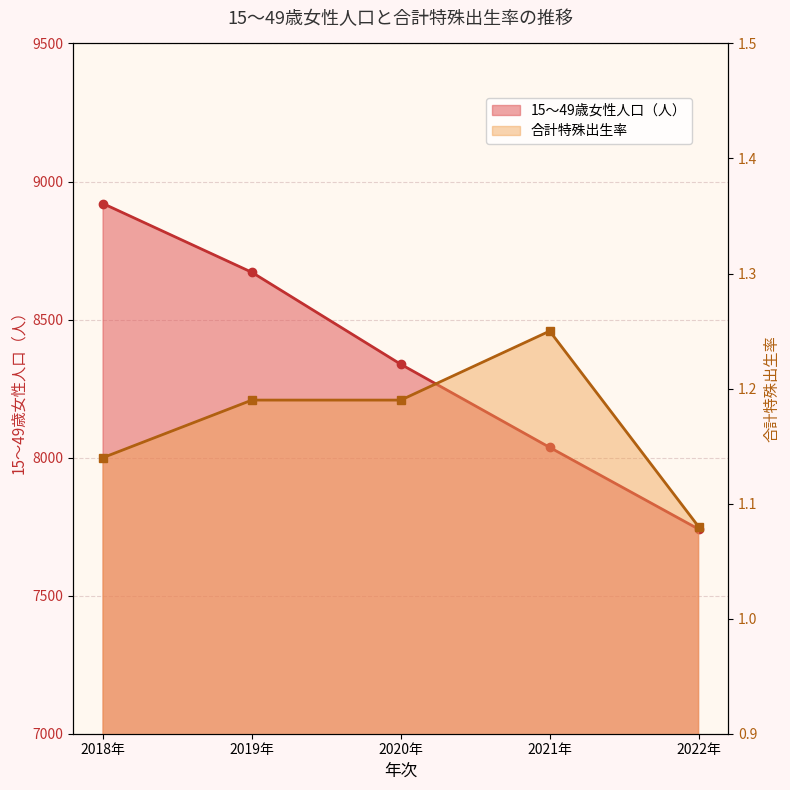

List the series in order of their peak value, highest first.

15～49歳女性人口（人）, 合計特殊出生率